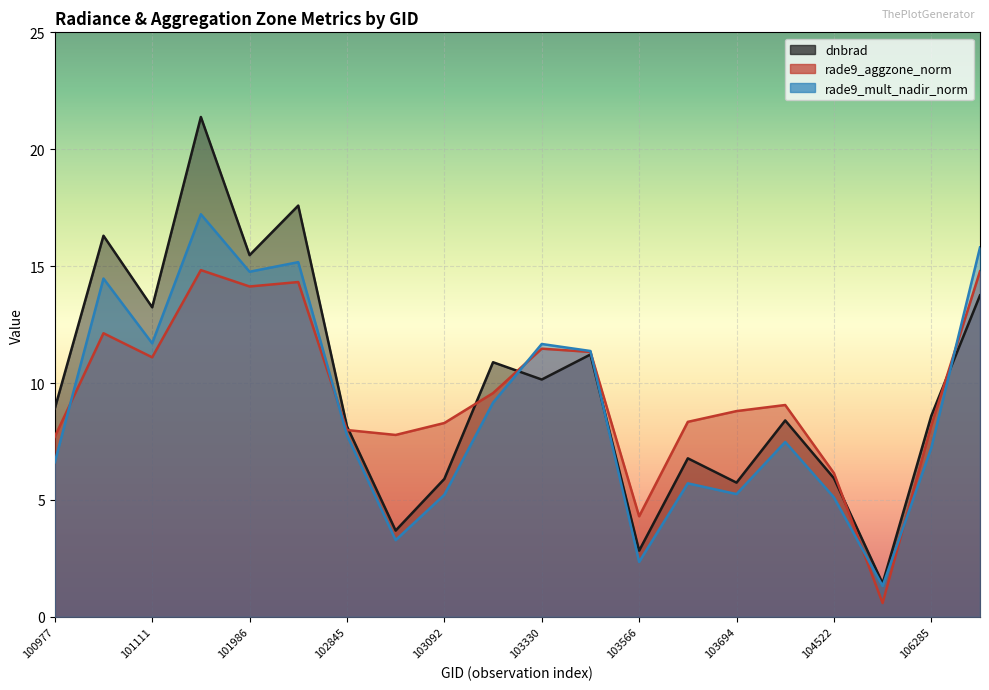

Between 101986 and 103211, which series saw the biggest shift?

rade9_mult_nadir_norm